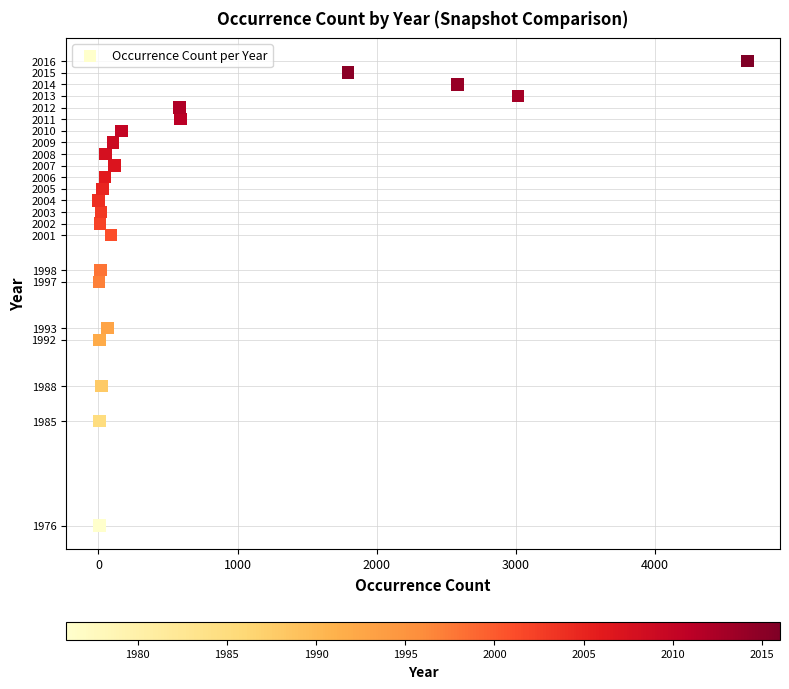

What is the range of X values (max minus min)?

4663